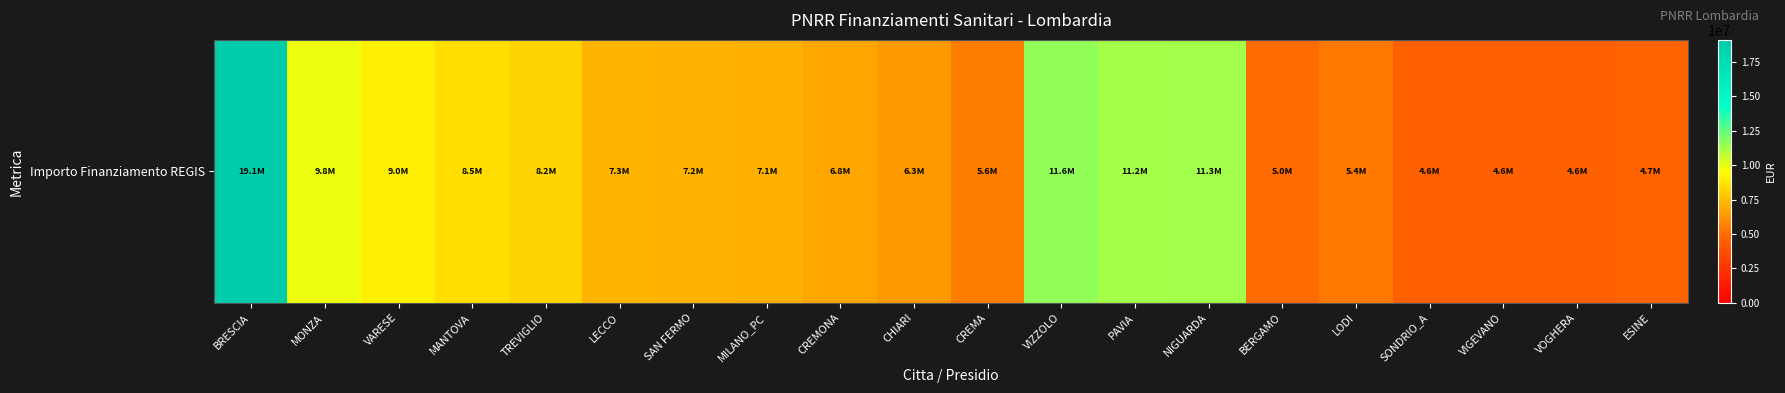

Reading right to left, transcribe all the data shown in this chart.

4680000	4620000	4620000	4612500	5400000	4980000	11290000	11200000	11580000	5580000	6350000	6800000	7145000	7180000	7310000	8250000	8535000	9035000	9850000	19100000